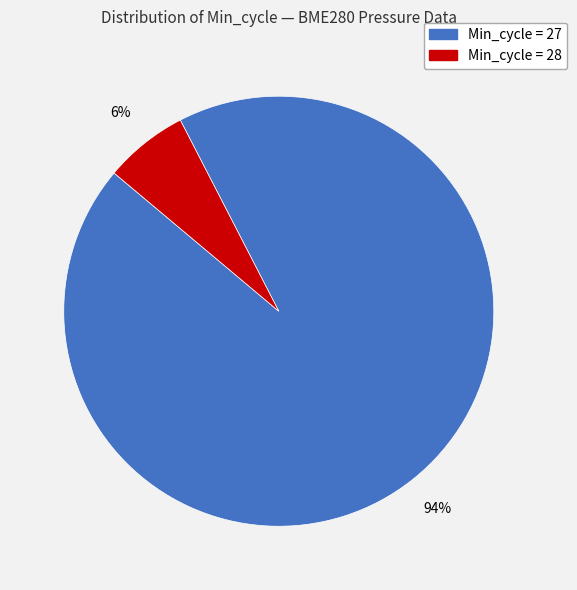

To the nearest percent, what is the average slice percentage?

50%